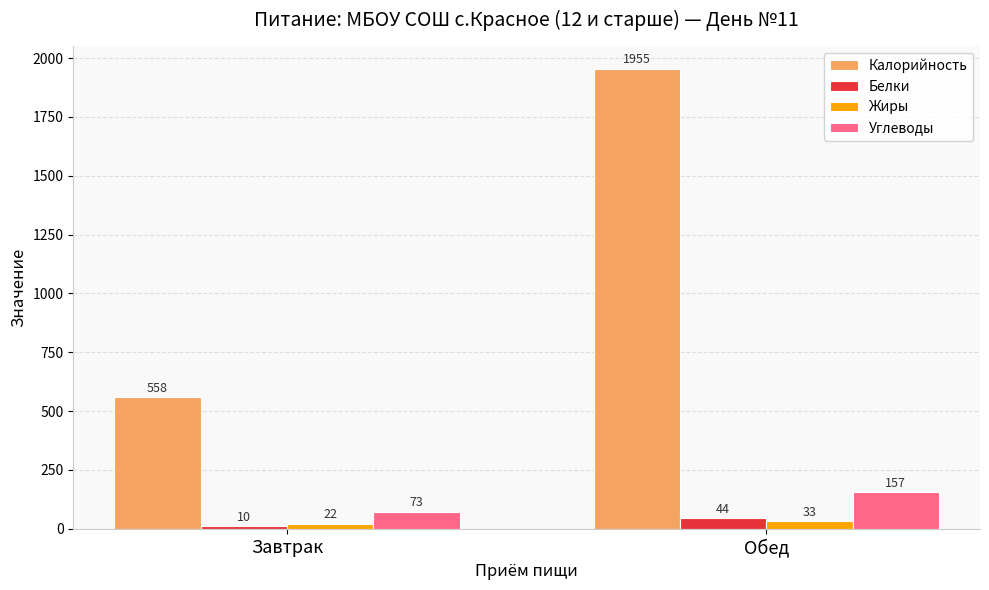

Rank the series at Завтрак from highest to lowest value.

Калорийность, Углеводы, Жиры, Белки